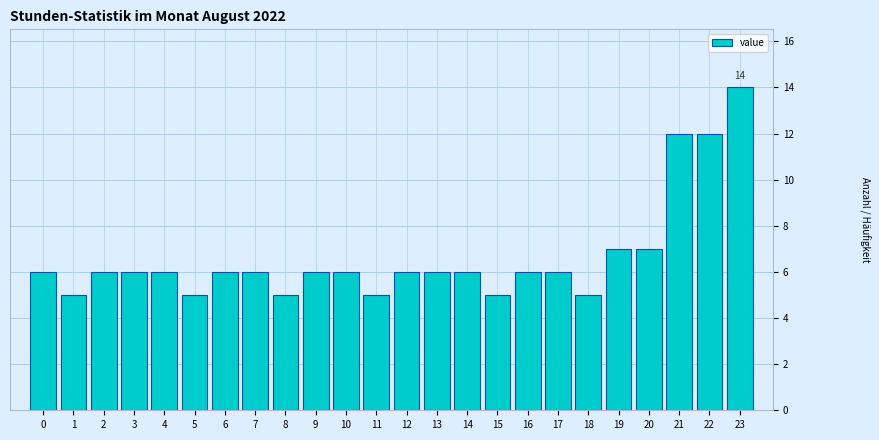

Reading right to left, what are all the values shown in this chart?

23=14	22=12	21=12	20=7	19=7	18=5	17=6	16=6	15=5	14=6	13=6	12=6	11=5	10=6	9=6	8=5	7=6	6=6	5=5	4=6	3=6	2=6	1=5	0=6